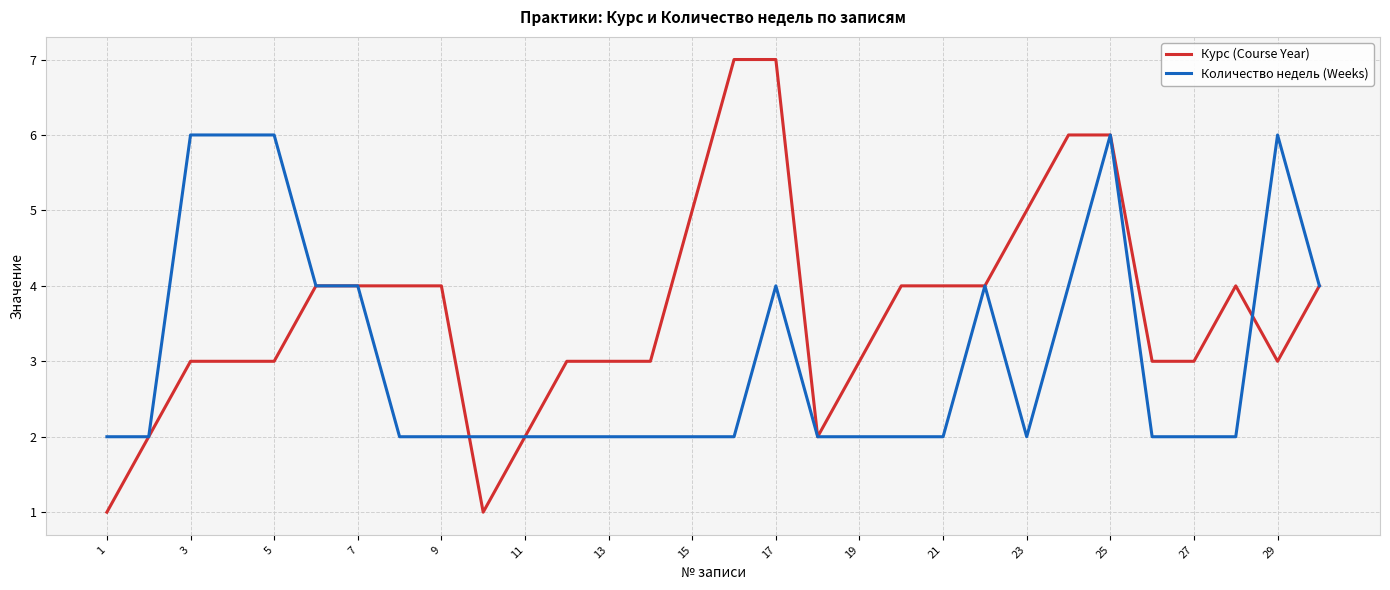

Which series has the widest spread of values?

Курс (Course Year)